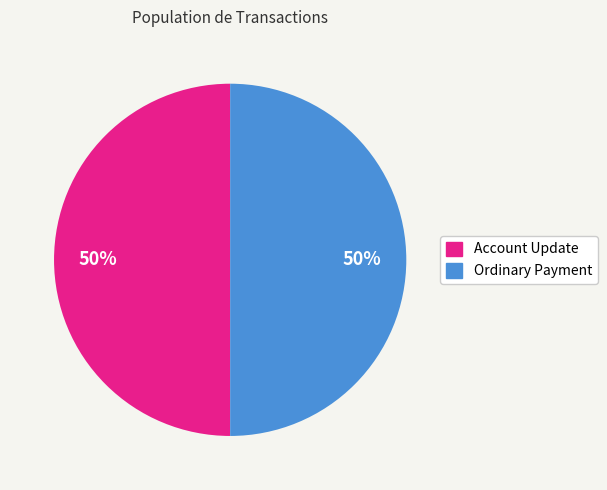

What percentage is the Ordinary Payment slice, to the nearest percent?

50%